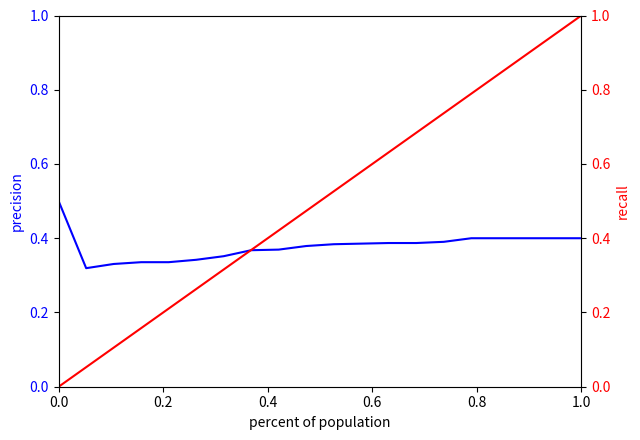

What are all the series names shown in the legend?

precision, recall